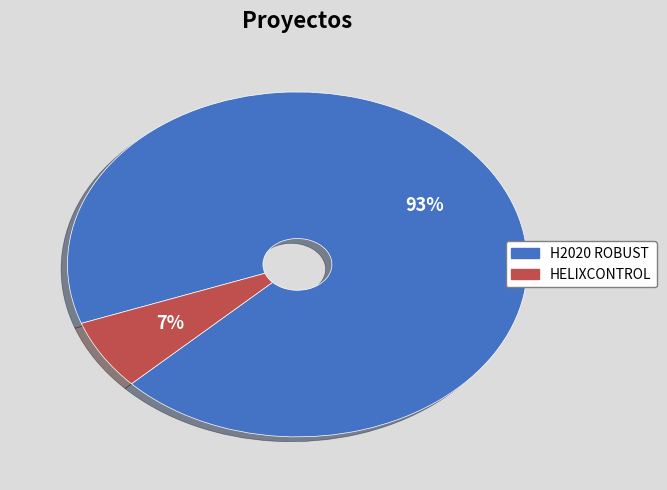

To the nearest percent, what is the combined percentage of HELIXCONTROL and H2020 ROBUST?

100%